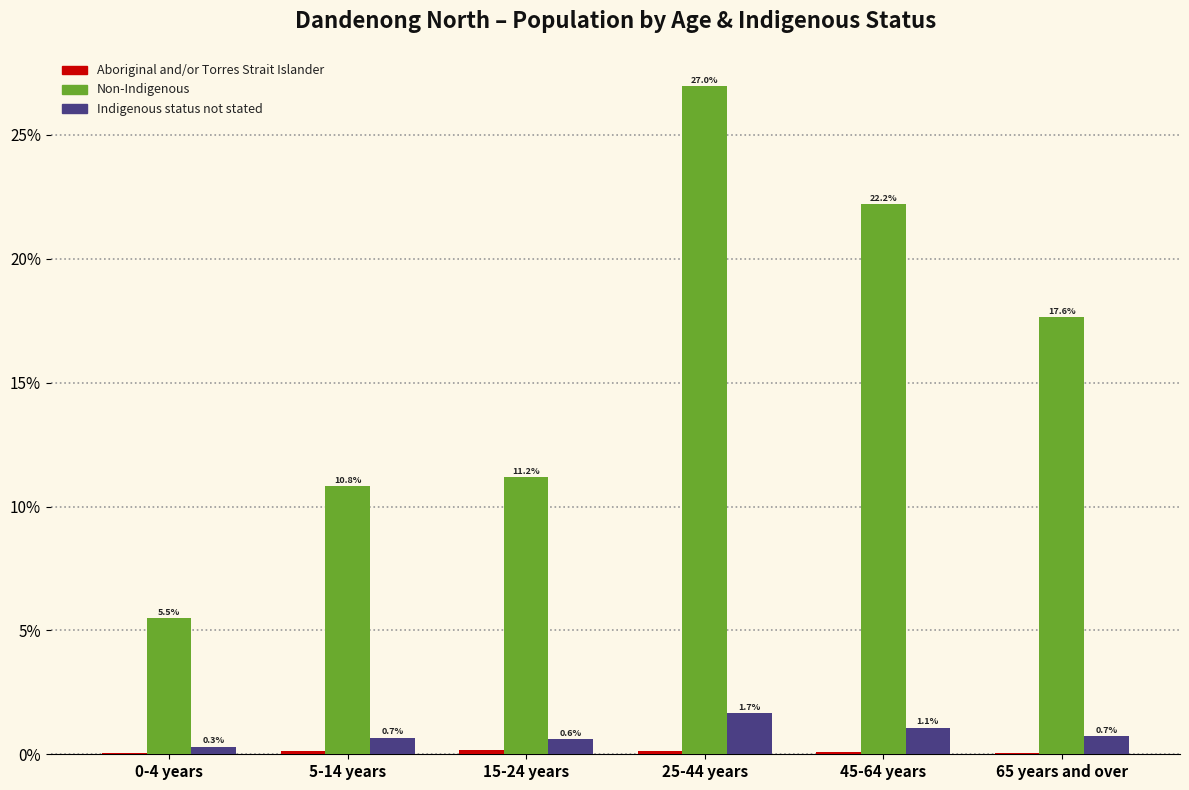

Is the value of Non-Indigenous at 25-44 years greater than the value of Indigenous status not stated at 15-24 years?

Yes